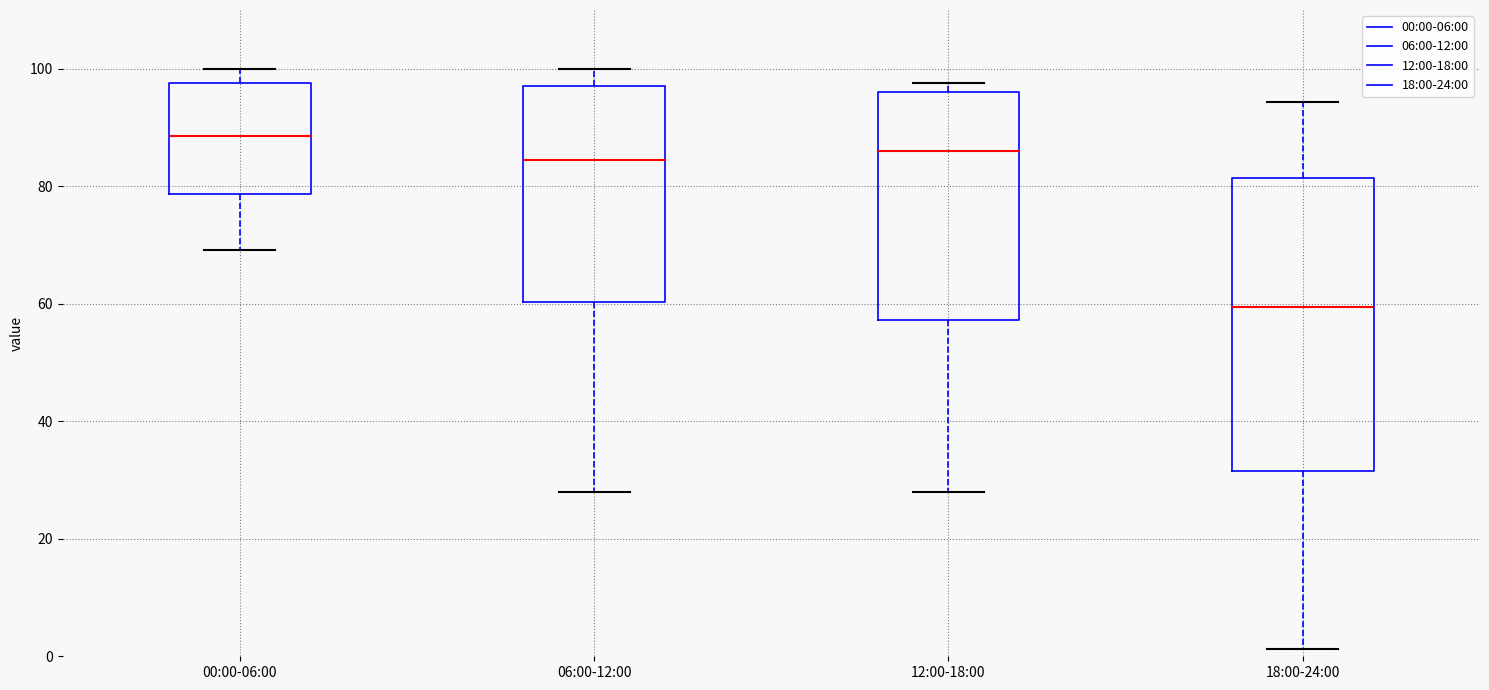

Which box's median line is the highest?

00:00-06:00